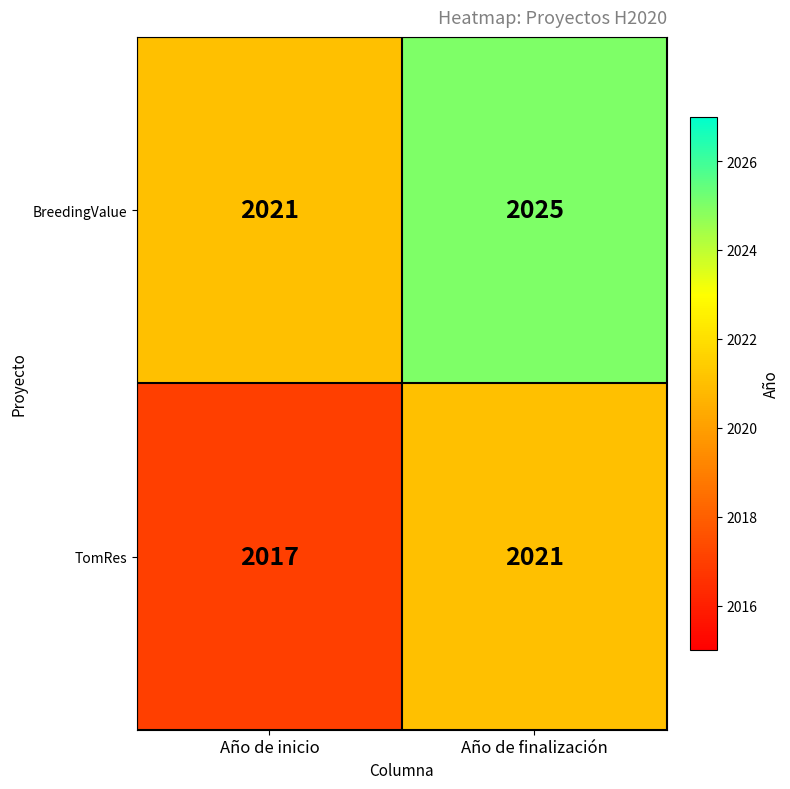

How many values in the TomRes series are below 2021?

1